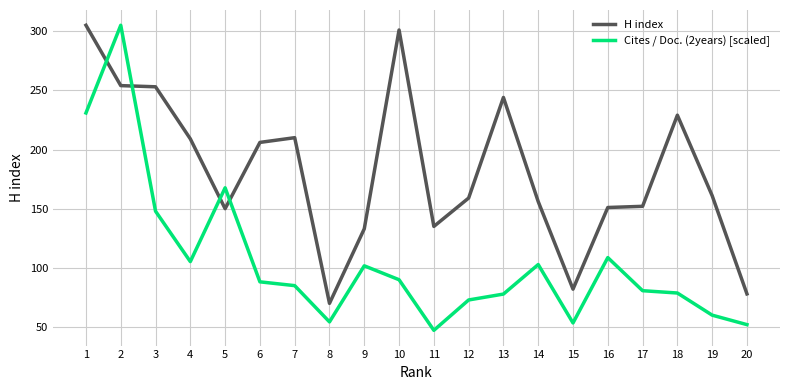

What is the difference between the Cites / Doc. (2years) [scaled] values at 4 and 19?

45.3